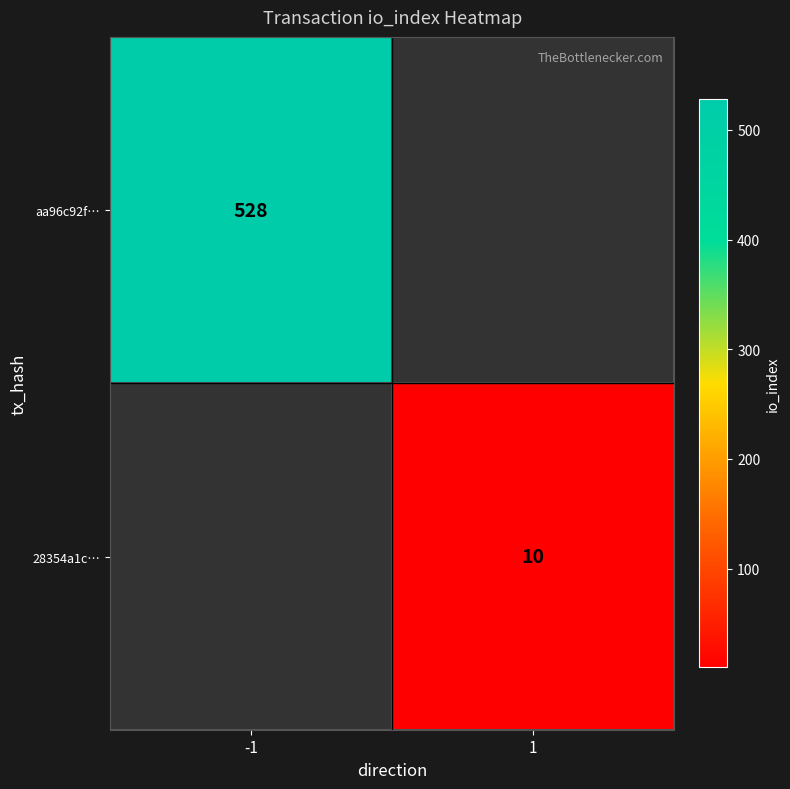

The value of 28354a1c… at 1 is 10. True or false?

True